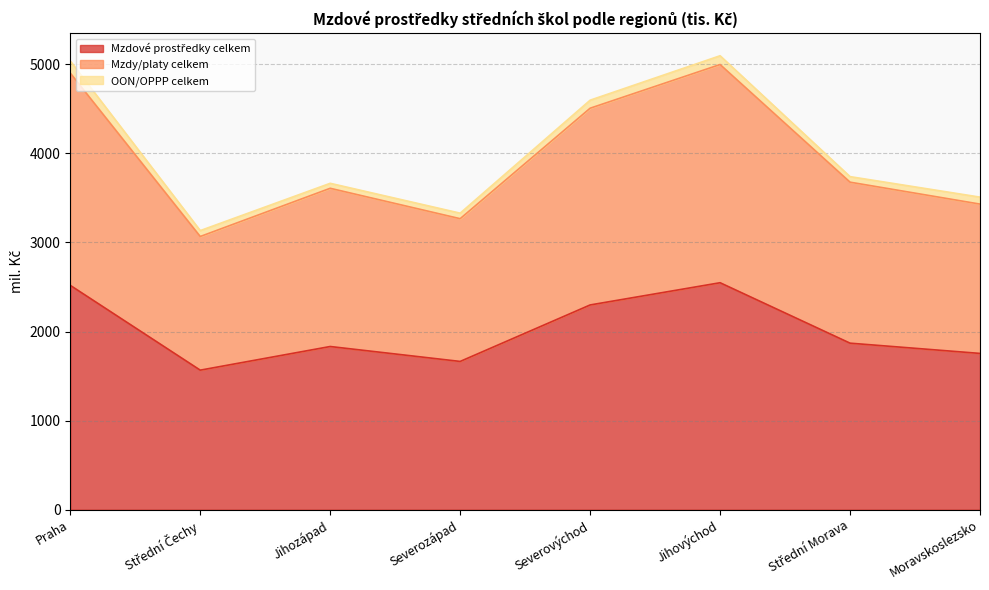

True or false: Mzdy/platy celkem and Mzdové prostředky celkem intersect in this chart.

False